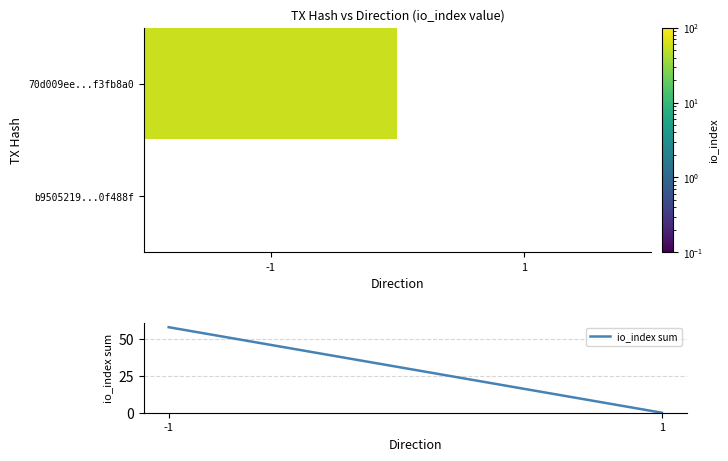

True or false: io_index sum has a value of 0.0 at 1.

True